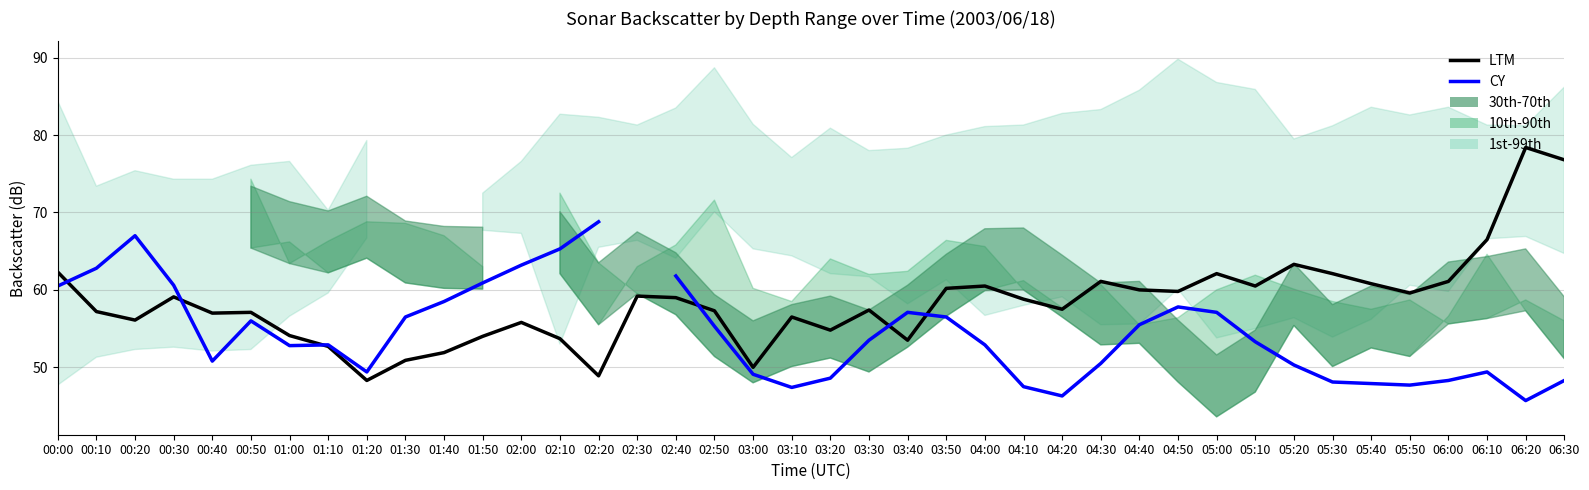

True or false: CY has more than 2 interior local peaks.

True